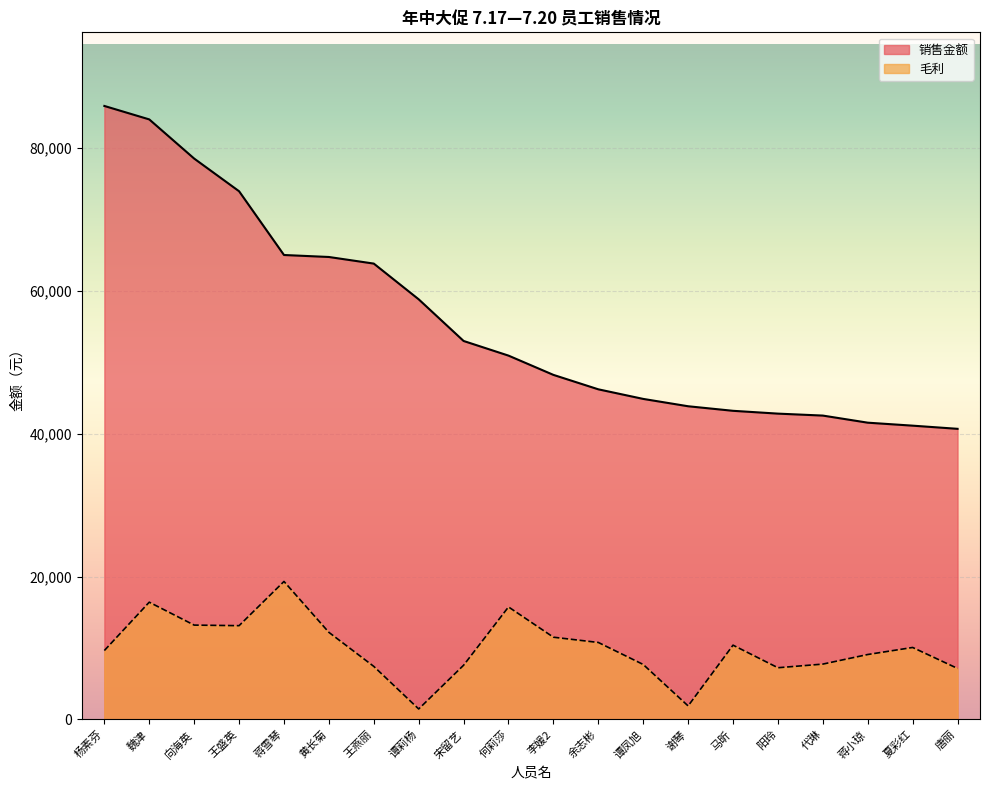

True or false: 销售金额 has a value of 41119.0 at 夏彩红.

True